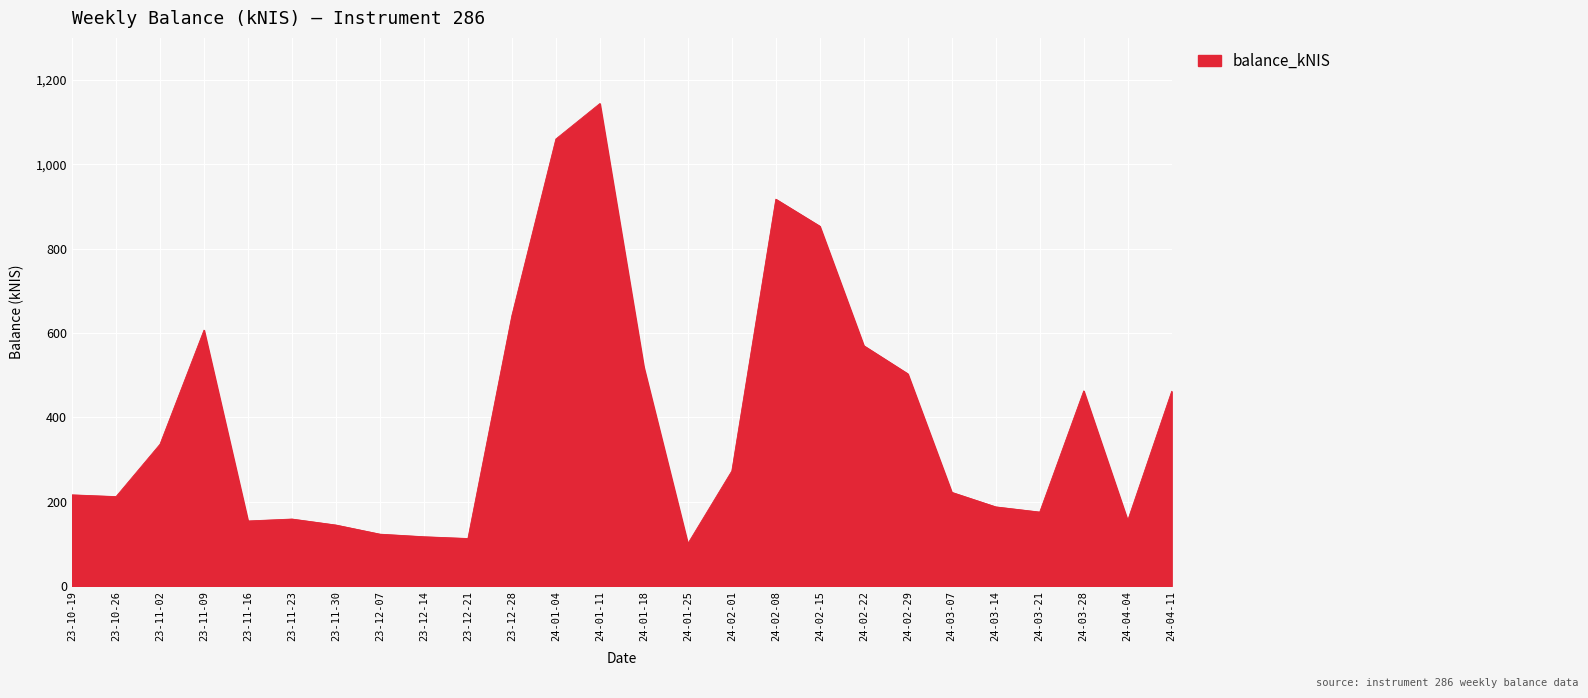

What is the maximum value shown in the chart?

1144.3